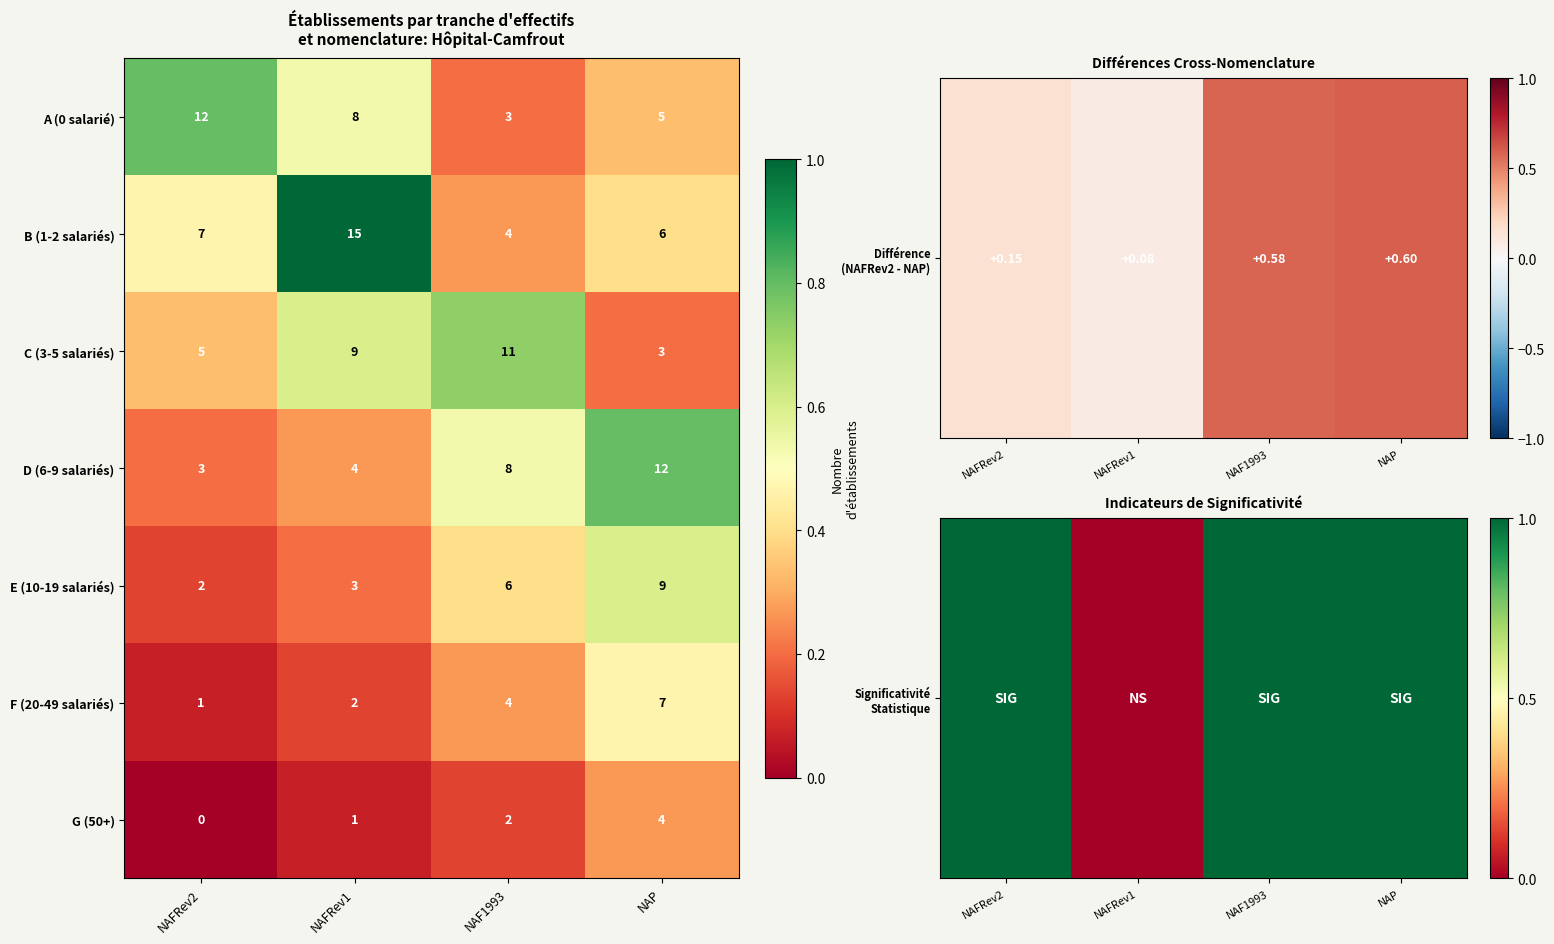

Is it true that B (1-2 salariés) equals 15 at NAFRev1?

True